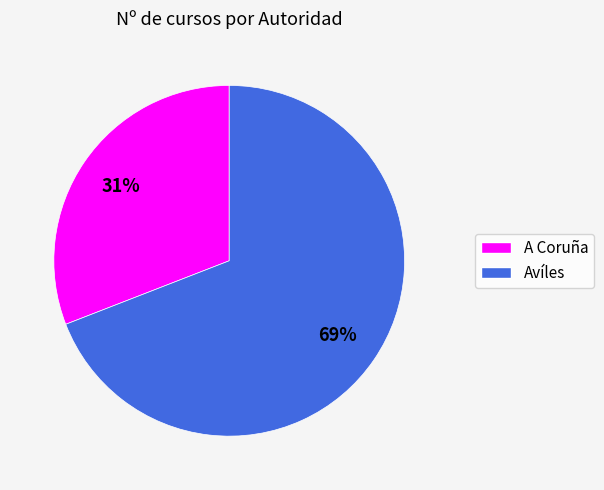

Which slice is the largest?

Avíles